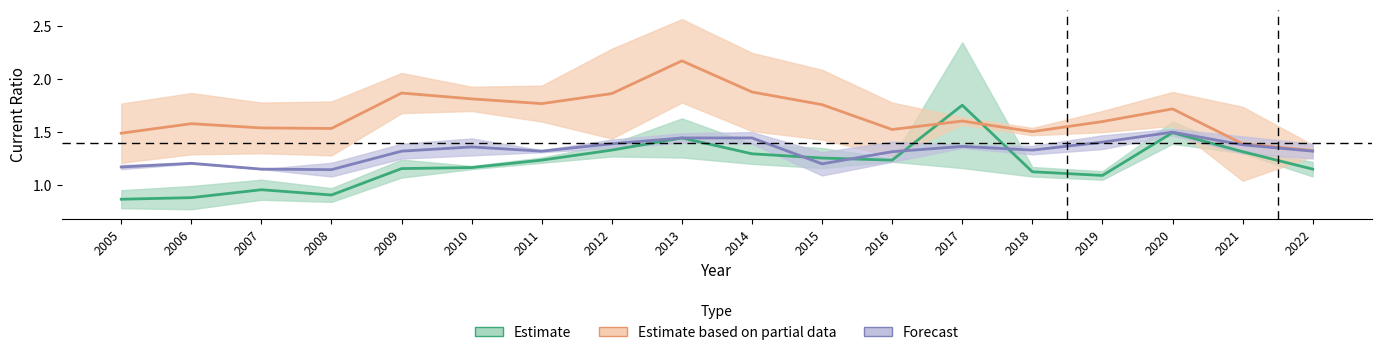

At which category does the chart reach its minimum across all series?

2006